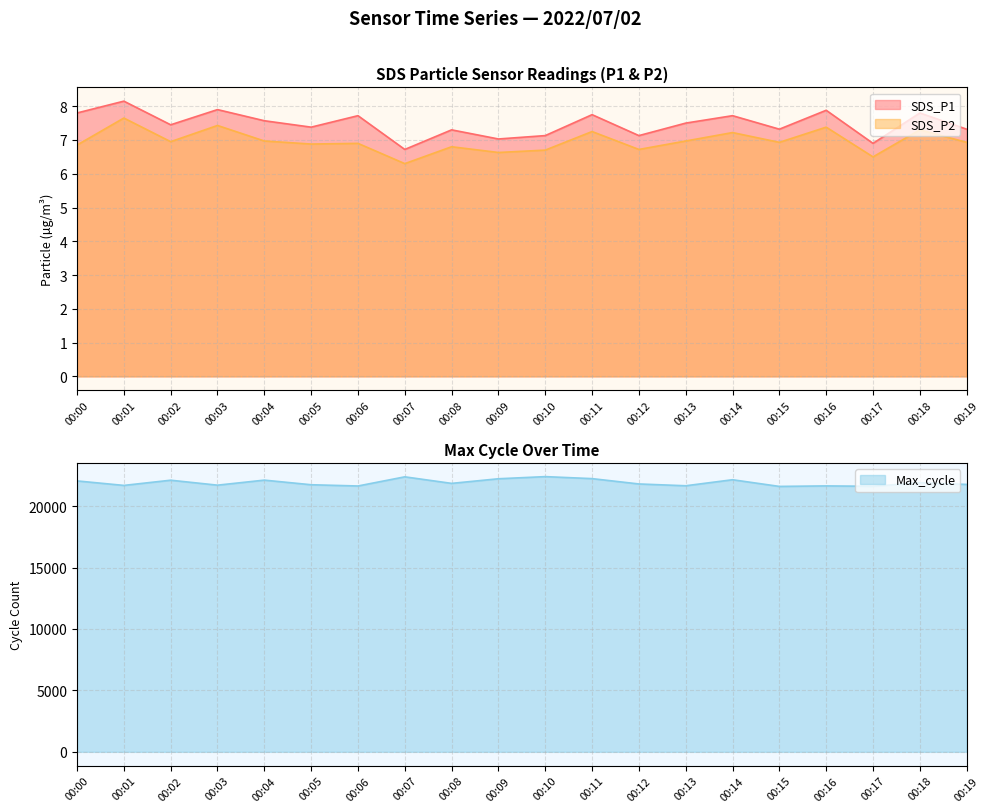

At which label is Max_cycle closest to 21997?

00:00